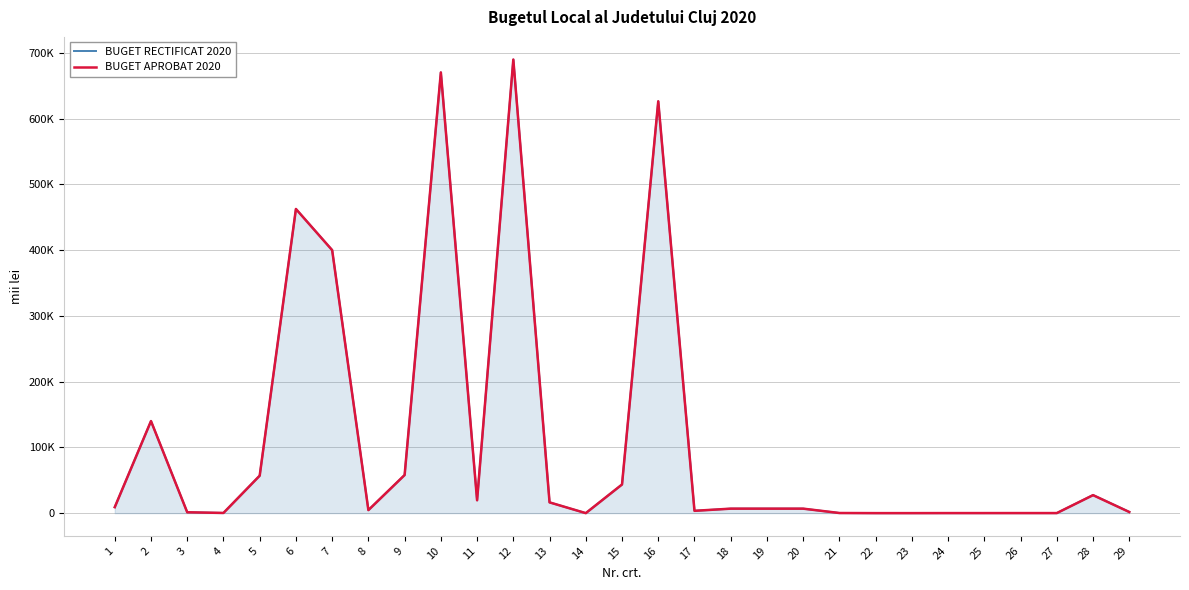

The BUGET APROBAT 2020 series shows 32.0 at 23. True or false?

False